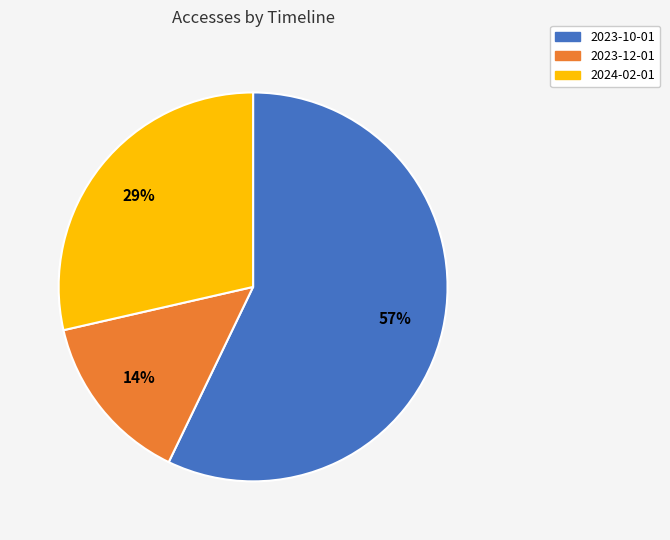

Does any single category account for the majority?

Yes